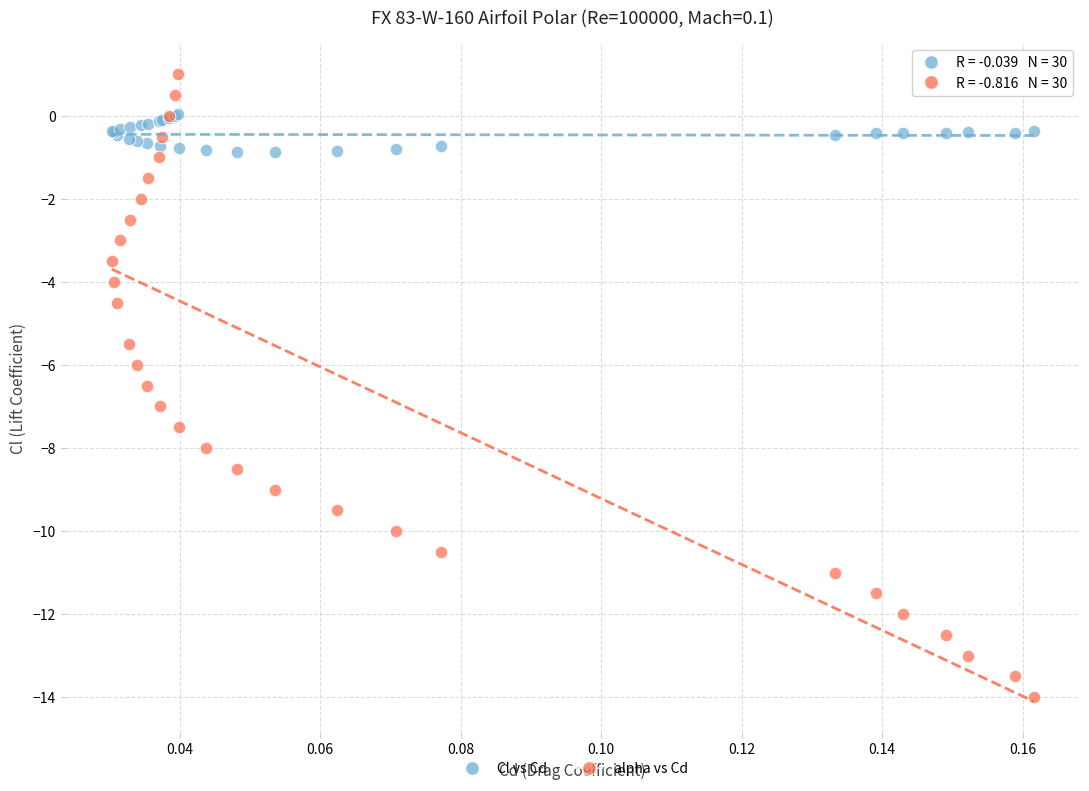

What are all the series names shown in the legend?

Cl vs Cd, alpha vs Cd